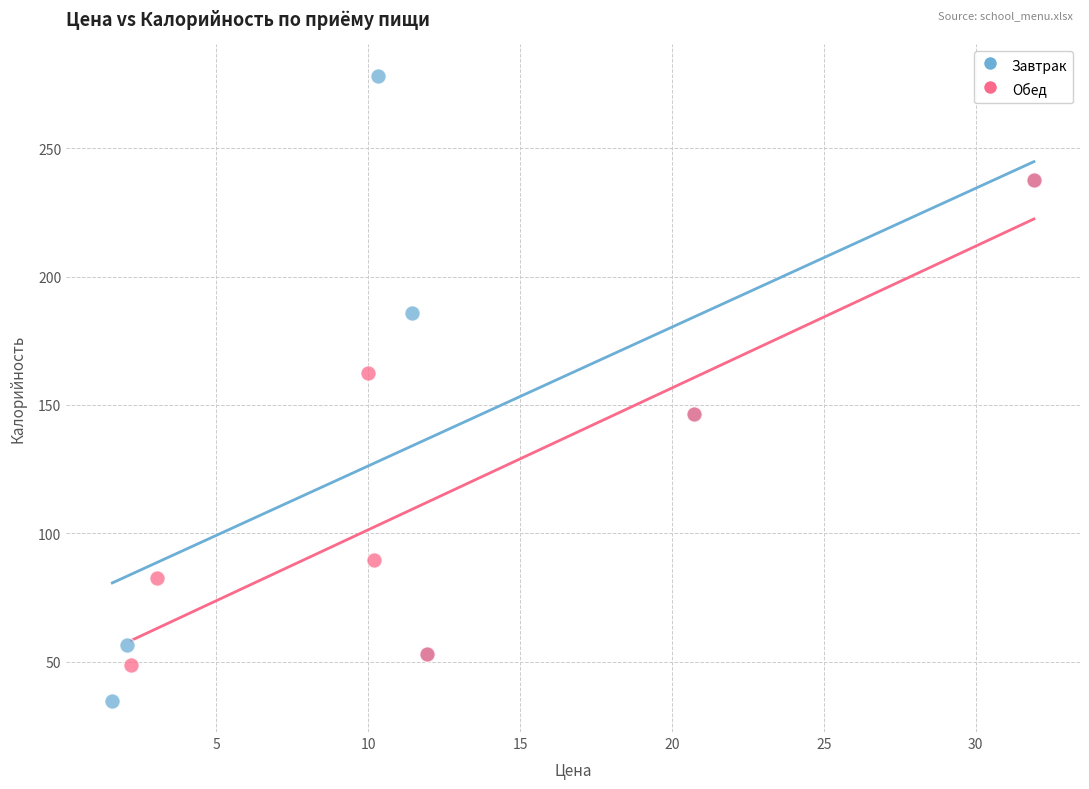

Which series has the largest Y range (max minus min)?

Завтрак